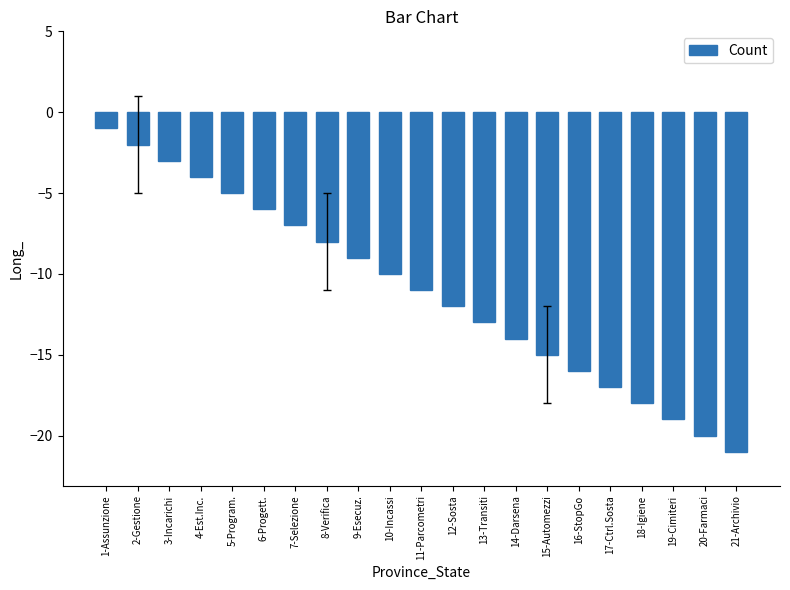

List the labels in order of value, smallest first.

21-Archivio, 20-Farmaci, 19-Cimiteri, 18-Igiene, 17-Ctrl.Sosta, 16-StopGo, 15-Automezzi, 14-Darsena, 13-Transiti, 12-Sosta, 11-Parcometri, 10-Incassi, 9-Esecuz., 8-Verifica, 7-Selezione, 6-Progett., 5-Program., 4-Est.Inc., 3-Incarichi, 2-Gestione, 1-Assunzione